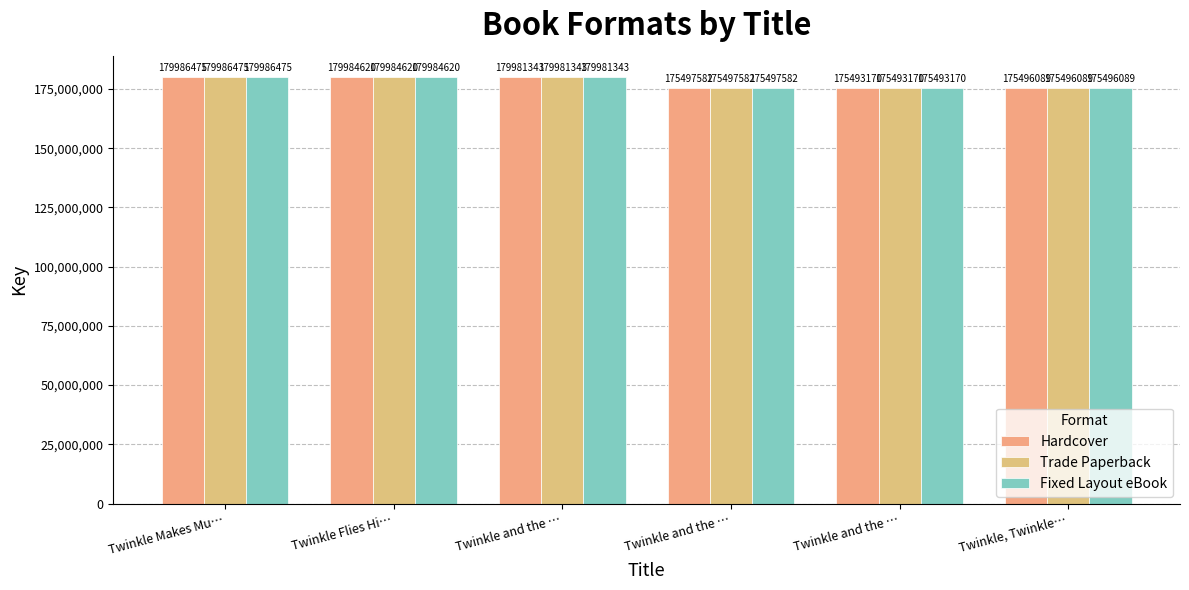

Reading left to right, extract all data points from this chart.

Hardcover: Twinkle Makes Mu…=179986475	Twinkle Flies Hi…=179984620	Twinkle and the …=179981343	Twinkle and the …=175497582	Twinkle and the …=175493170	Twinkle, Twinkle…=175496089
Trade Paperback: Twinkle Makes Mu…=179986475	Twinkle Flies Hi…=179984620	Twinkle and the …=179981343	Twinkle and the …=175497582	Twinkle and the …=175493170	Twinkle, Twinkle…=175496089
Fixed Layout eBook: Twinkle Makes Mu…=179986475	Twinkle Flies Hi…=179984620	Twinkle and the …=179981343	Twinkle and the …=175497582	Twinkle and the …=175493170	Twinkle, Twinkle…=175496089